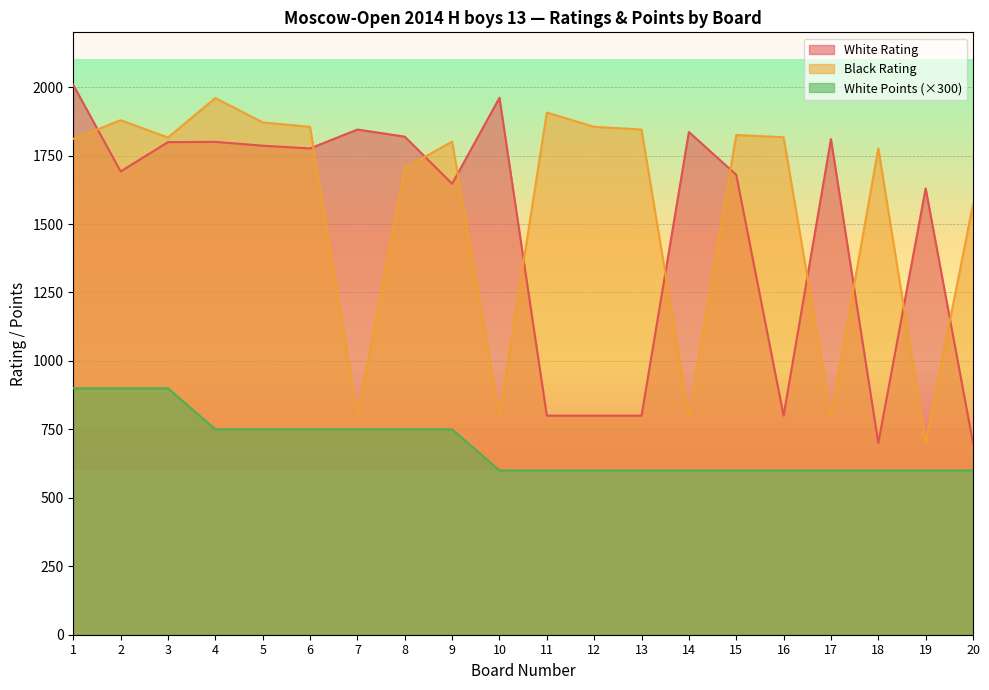

Read the White Rating value at 14.

1836